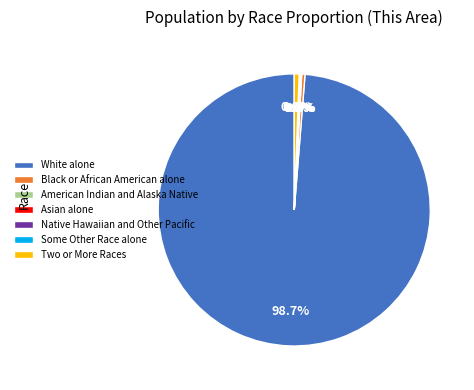

What is the smallest slice in the pie chart?

Native Hawaiian and Other Pacific